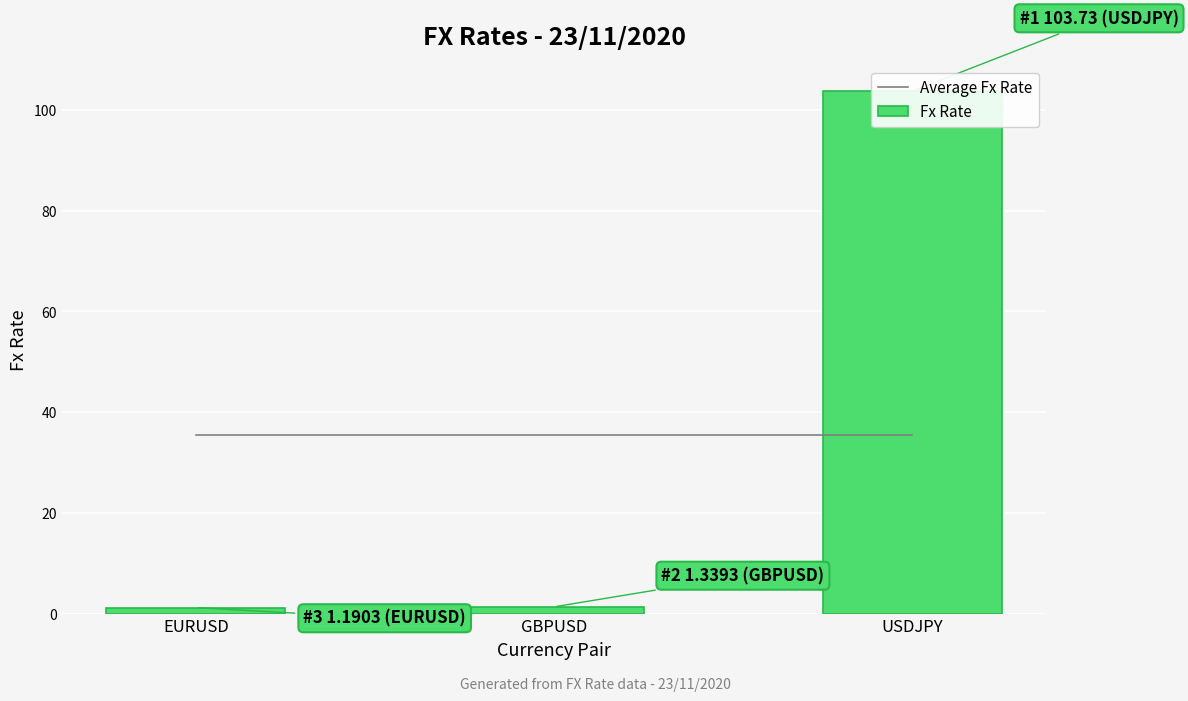

Which series has the largest total across all categories?

Average Fx Rate